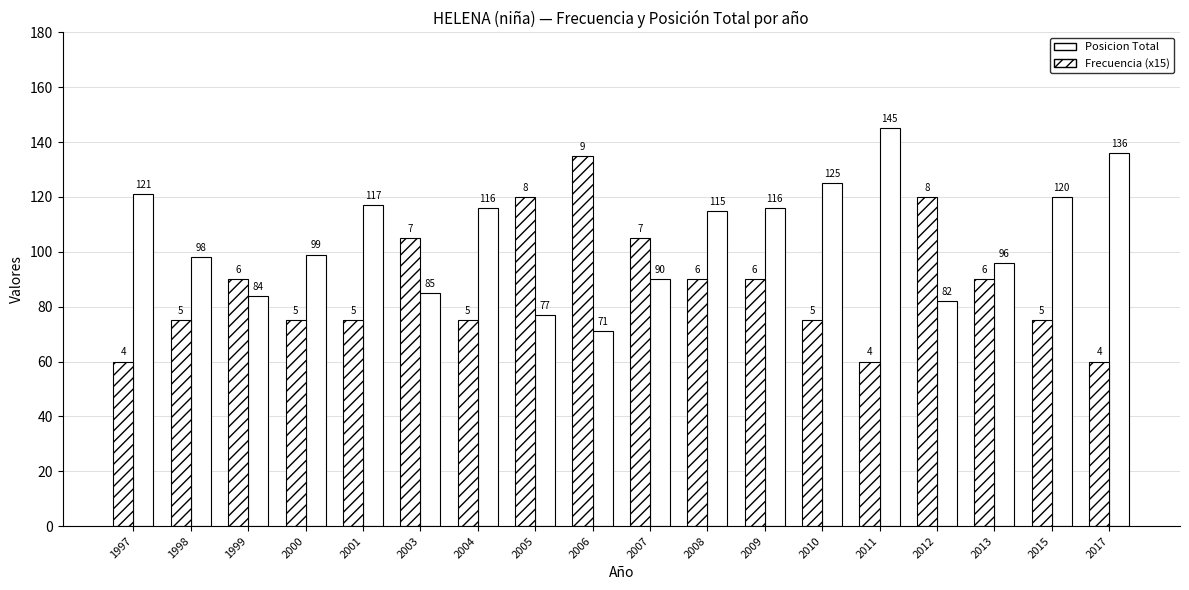

The value of Frecuencia (x15) at 1997 is 33. True or false?

False